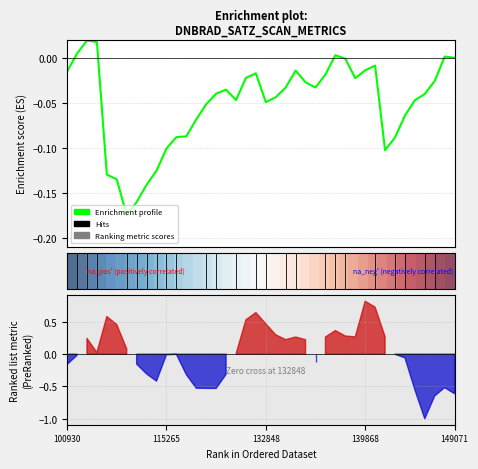

In Enrichment profile, how many points are higher than both neighbors (excluding endpoints)?

7